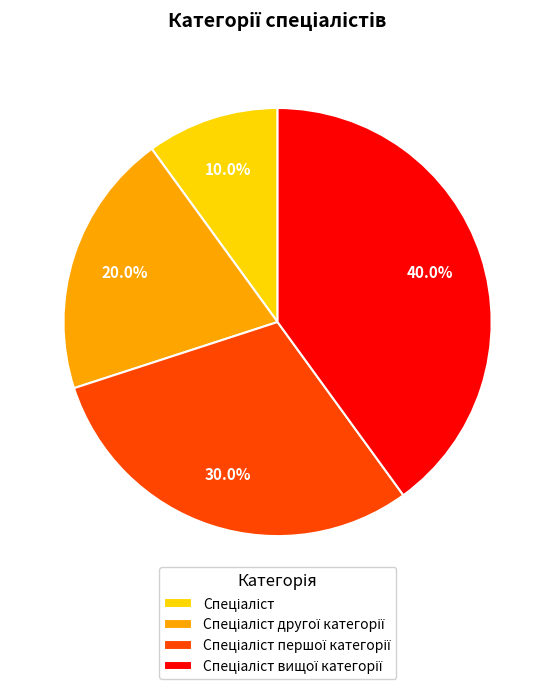

Does any single category account for the majority?

No